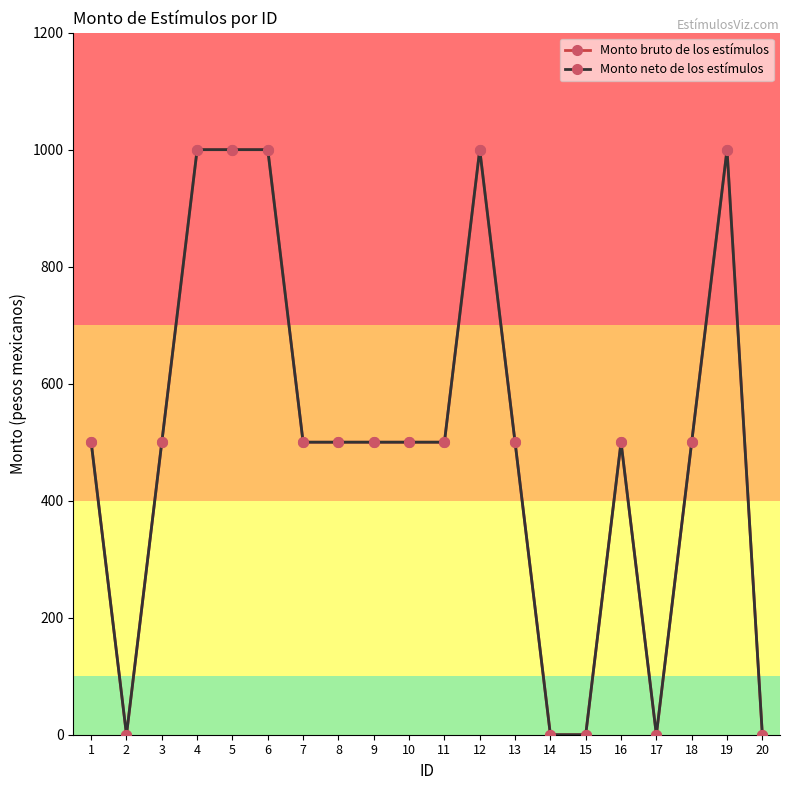

Which category has the highest value in the Monto bruto de los estímulos series?

4